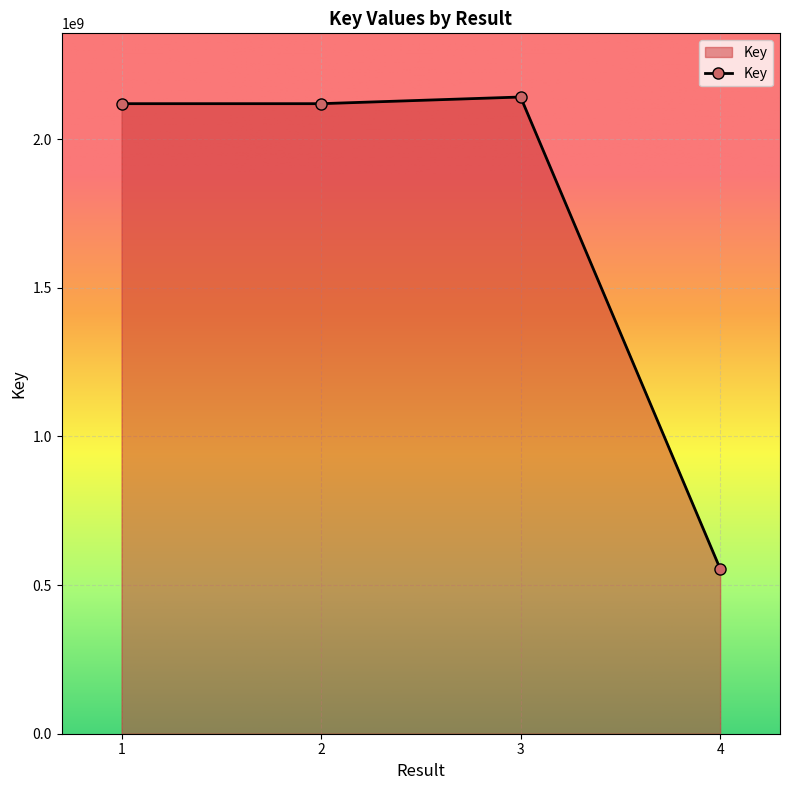

Is it true that the value at 2 is 3725755596?

False